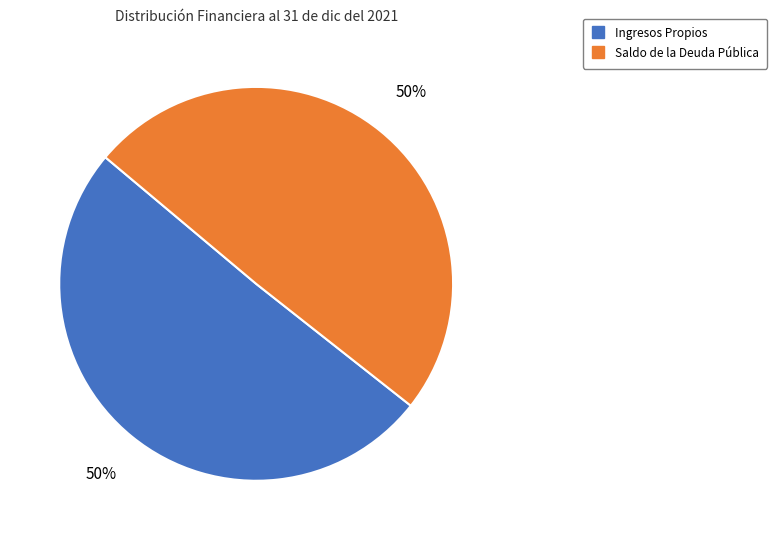

Approximately how many times larger is the value at Ingresos Propios compared to Saldo de la Deuda Pública?

1.0